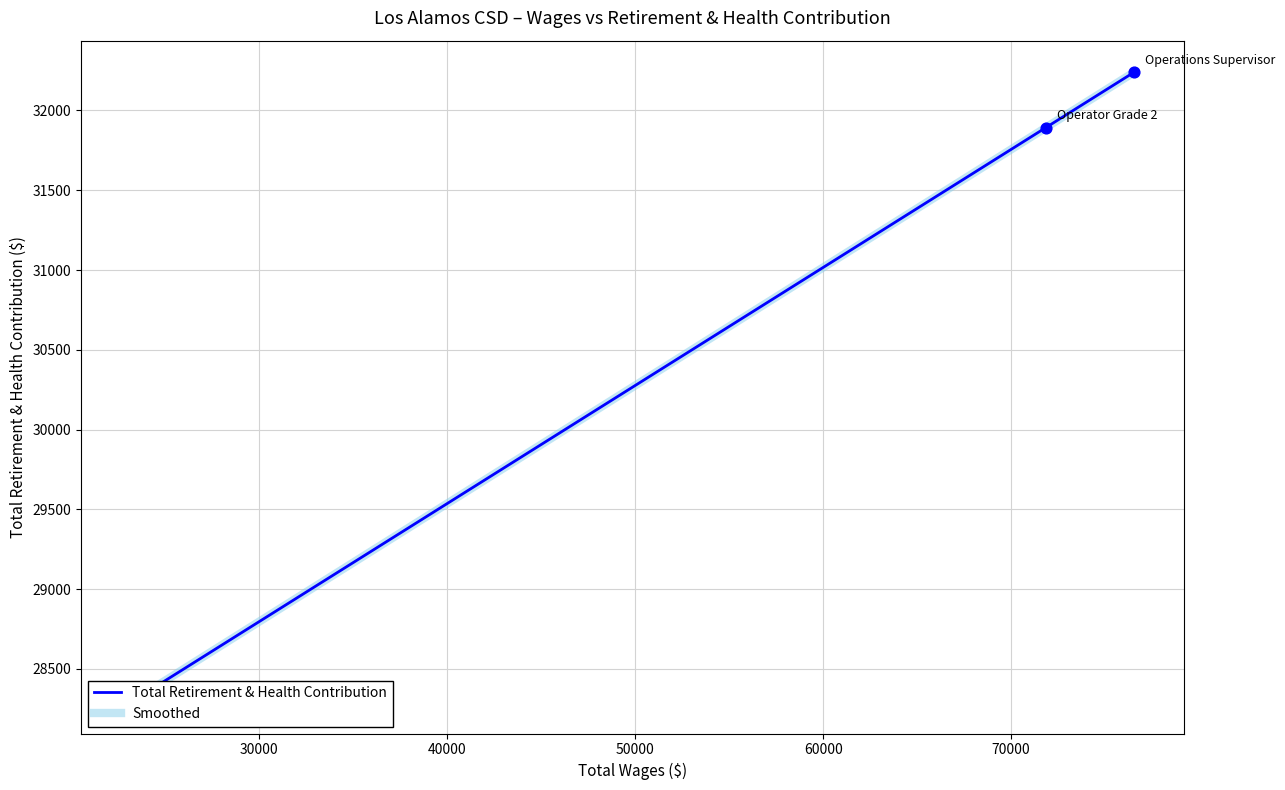

Which series has the widest spread of Y values?

Total Retirement & Health Contribution